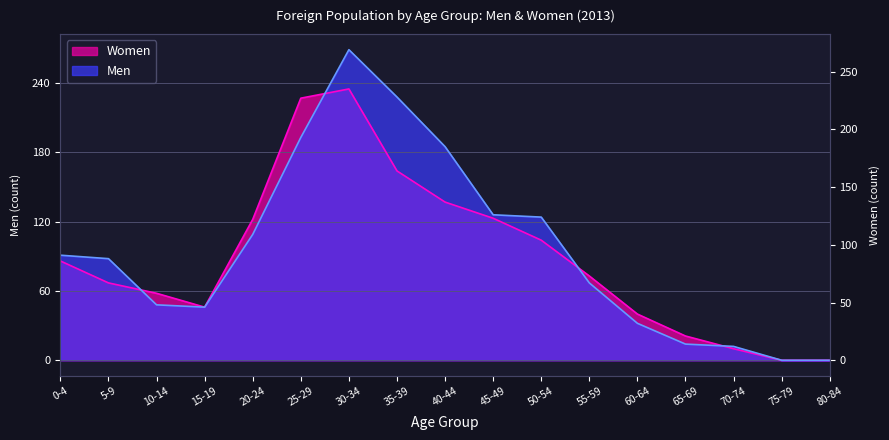

What is the greatest value displayed?

269